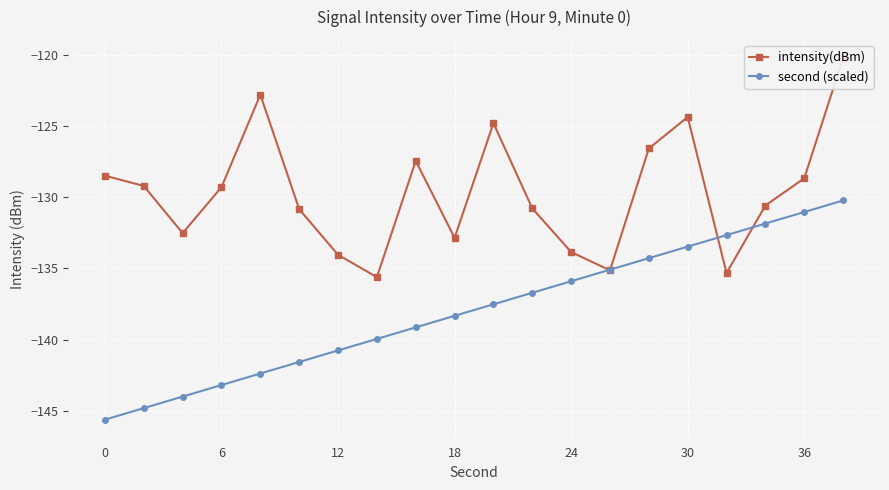

After their last crossing, which series has the higher values: intensity(dBm) or second (scaled)?

intensity(dBm)